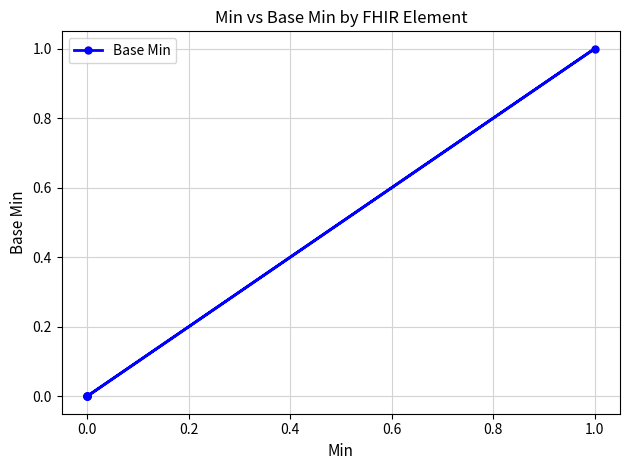

The value at 0.0 is 0. True or false?

False